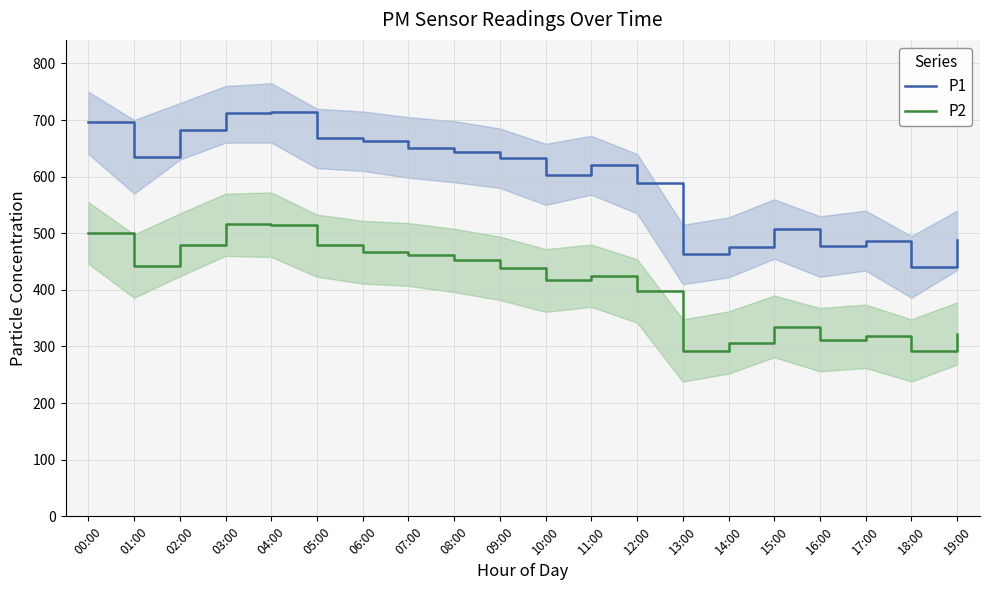

At which label is P2 closest to 404?

12:00